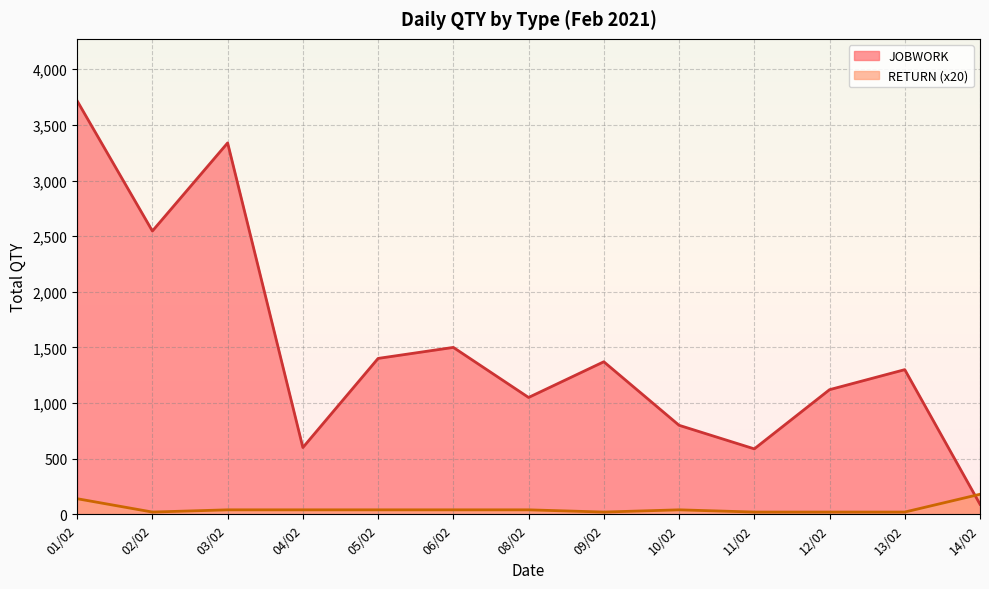

What is the sum of all JOBWORK values?

19420